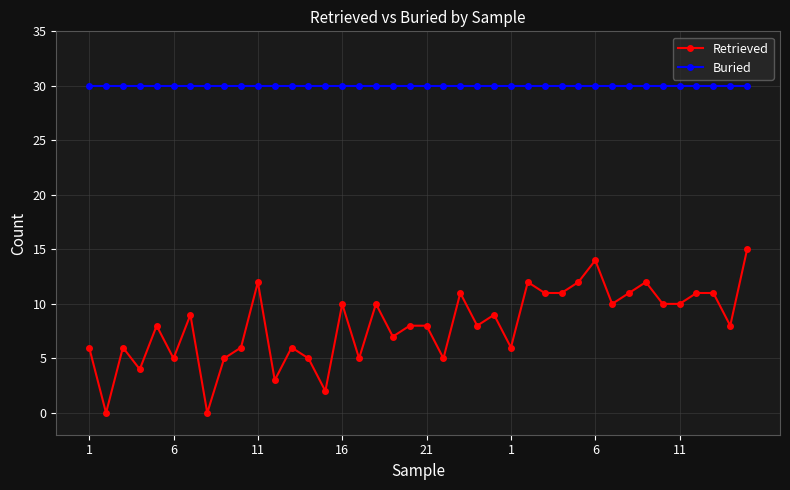

What is the value of the Retrieved point at the 1st from the left?

6